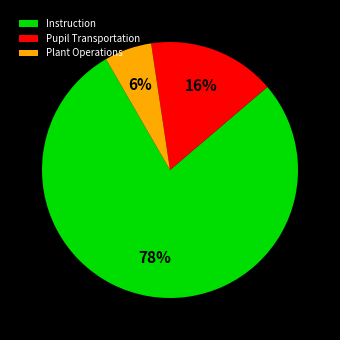

The Instruction slice represents 78% of the pie. True or false?

True